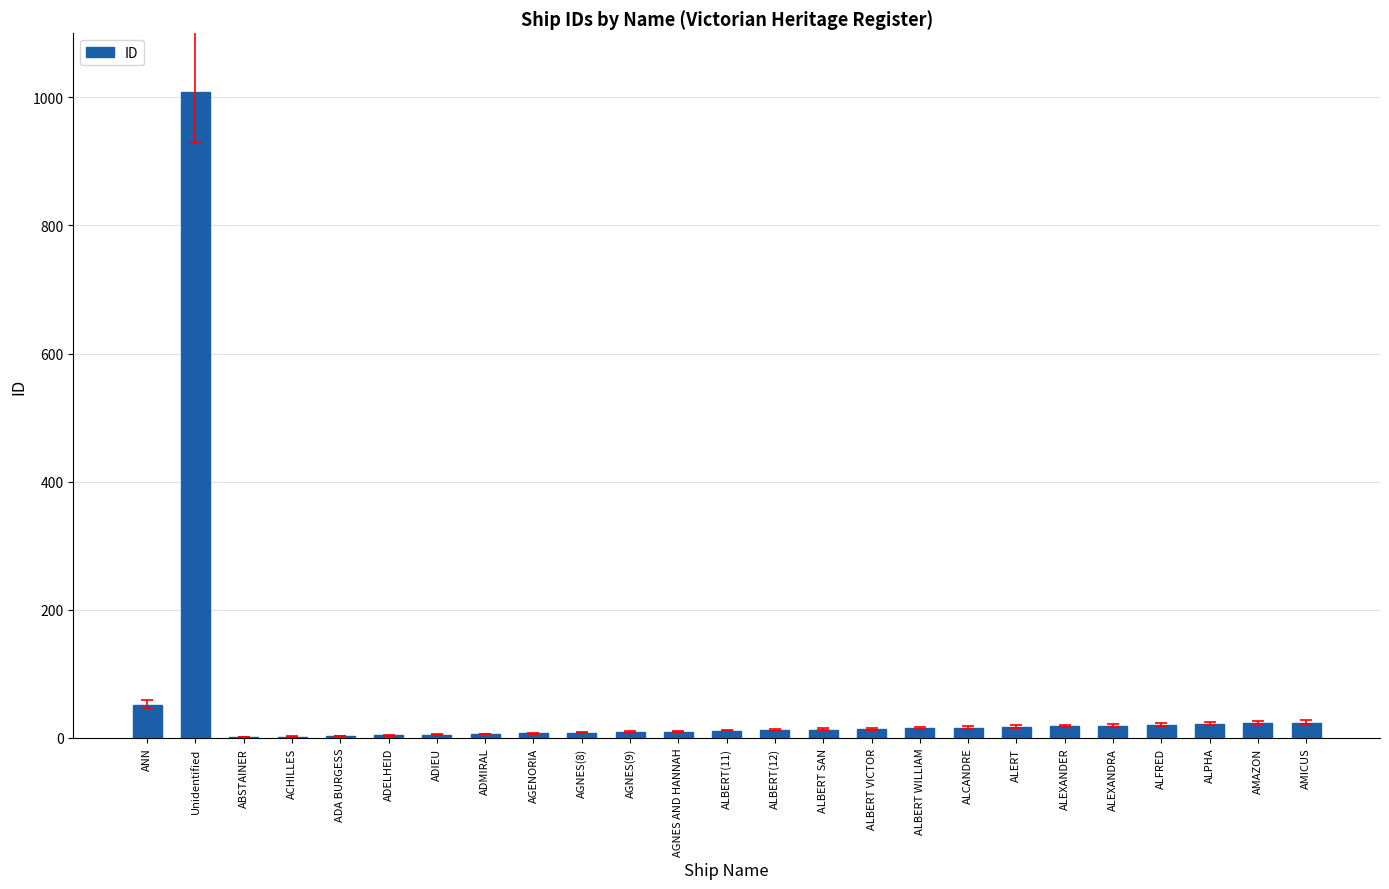

Approximately how many times larger is the value at AMICUS compared to ALERT?

1.4